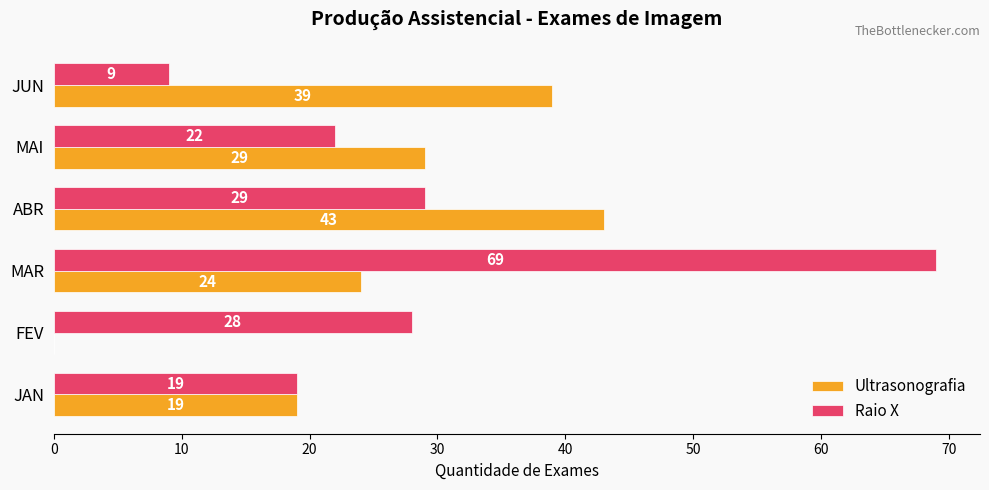

Which category has the highest value in the Raio X series?

MAR